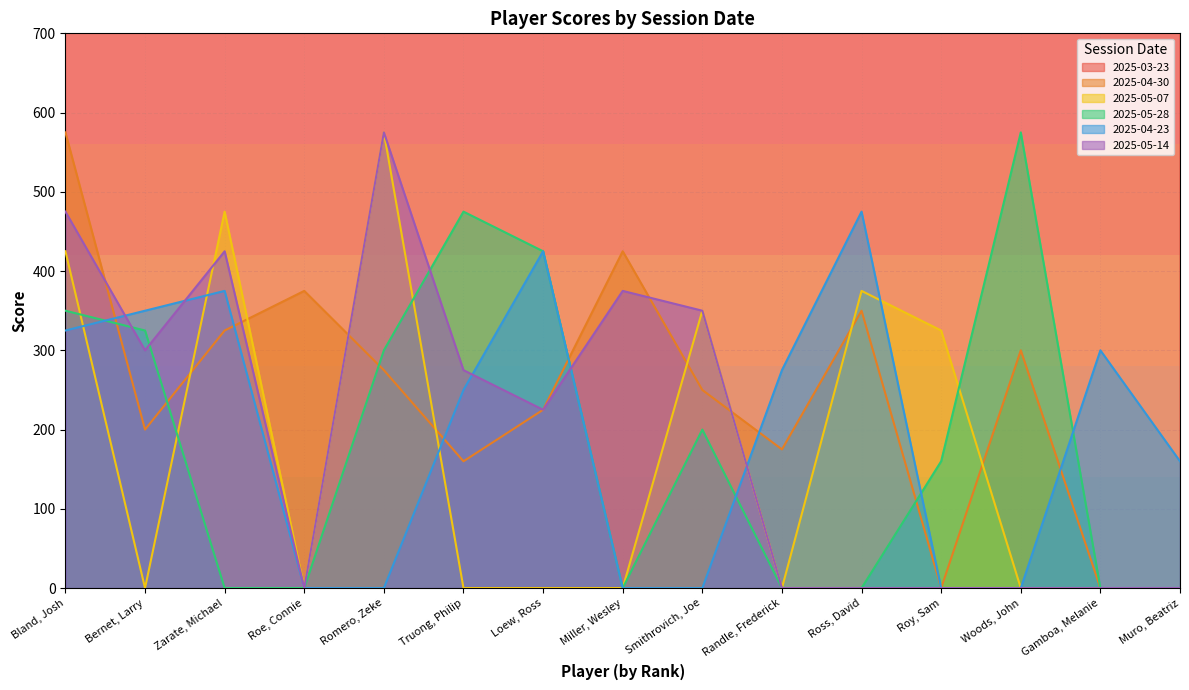

Reading left to right, what are all the values shown in this chart?

2025-03-23: 3825	2855	2825	2550	2550	2410	2200	2125	2100	1875	1775	1660	1350	1300	1095
2025-04-30: 575	200	325	375	275	160	225	425	250	175	350	0	300	0	0
2025-05-07: 425	0	475	0	575	0	0	0	350	0	375	325	0	0	0
2025-05-28: 350	325	0	0	300	475	425	0	200	0	0	160	575	0	0
2025-04-23: 325	350	375	0	0	250	425	0	0	275	475	0	0	300	160
2025-05-14: 475	300	425	0	575	275	225	375	350	0	0	0	0	0	0